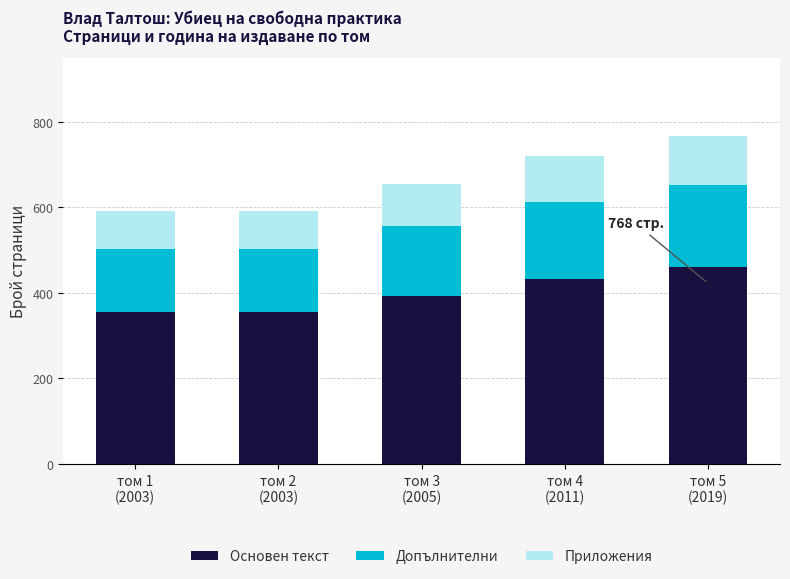

What is the sum of all Основен текст values?

1996.8